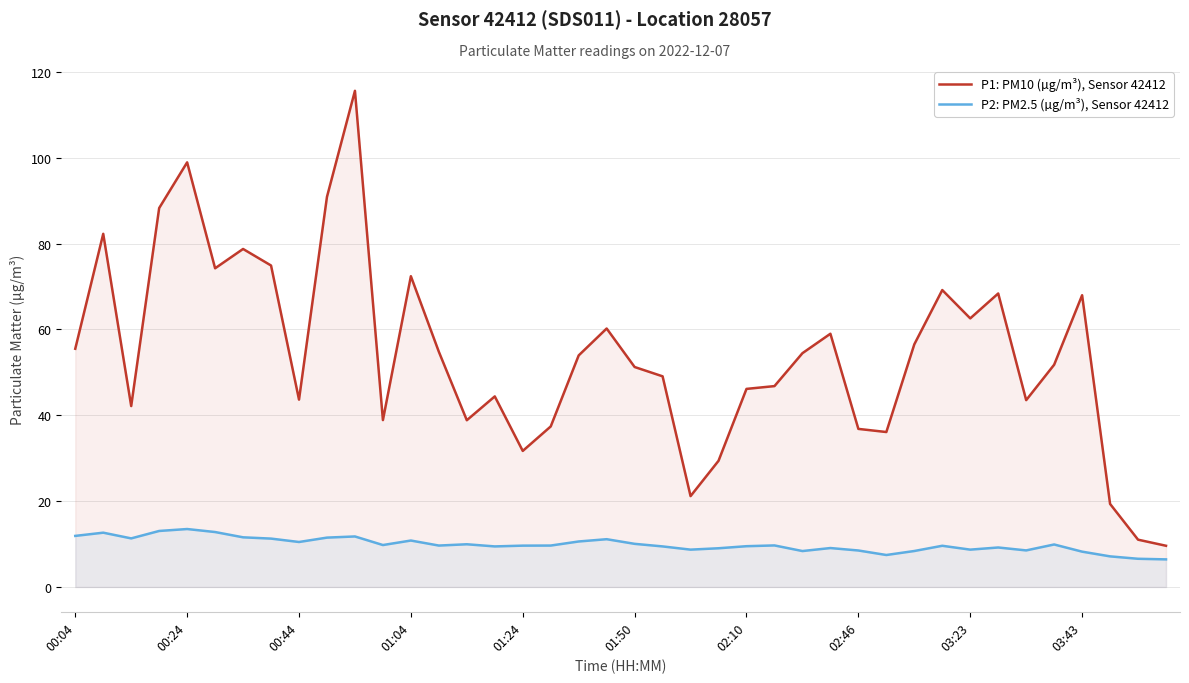

What is the difference between the maximum and minimum values in the P1: PM10 (µg/m³), Sensor 42412 series?

106.0